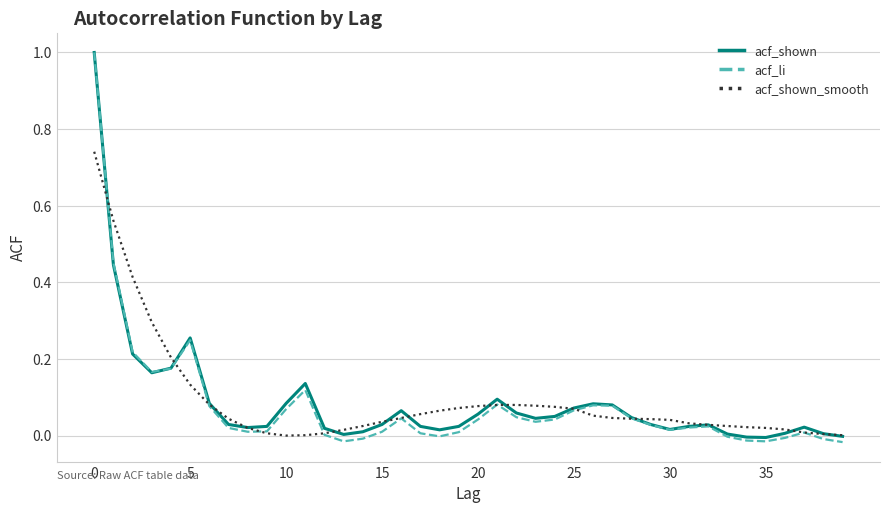

What is the highest value of the acf_shown series?

1.0